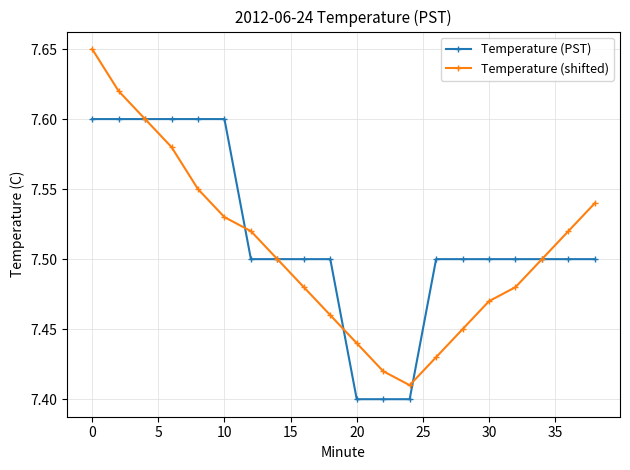

True or false: Temperature (shifted) has more than 2 points higher than both neighbors.

False